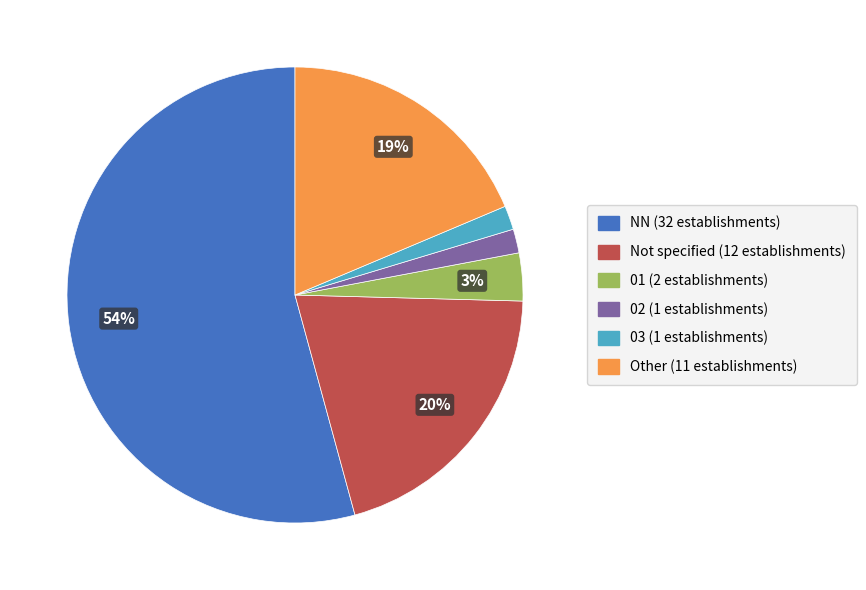

To the nearest percent, what is the average slice percentage?

17%